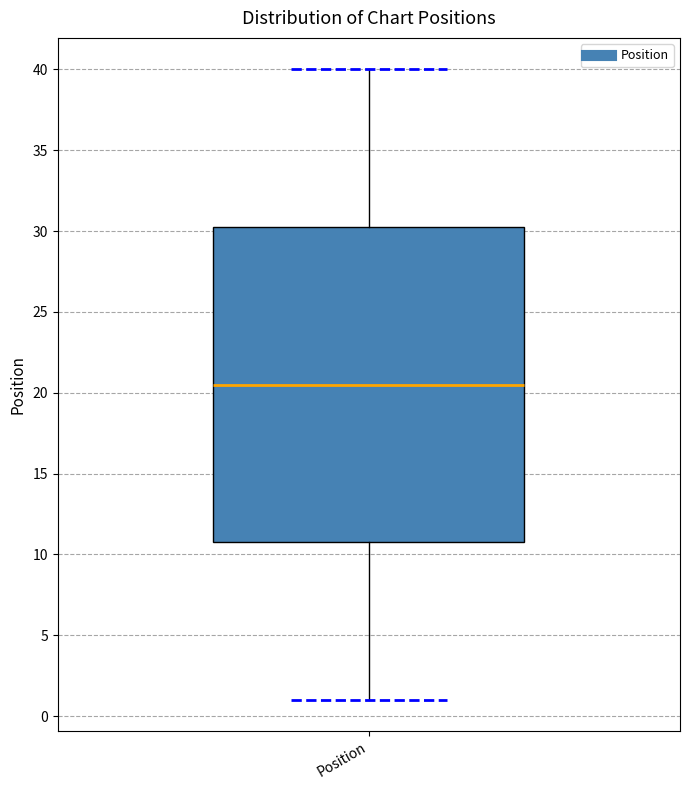

Where is the upper edge of the box for Position on the y-axis? The values are not printed on the chart, so give them approximately, as read against the axis.

30.5